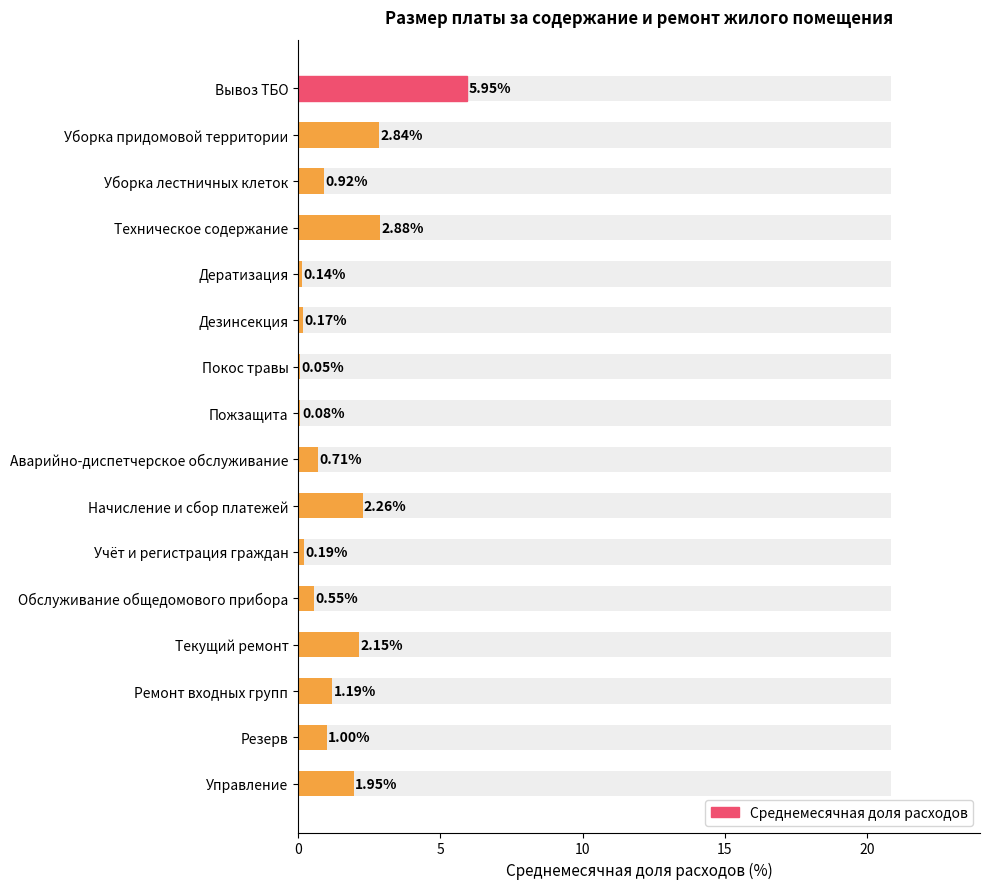

What is the maximum value shown in the chart?

6.0